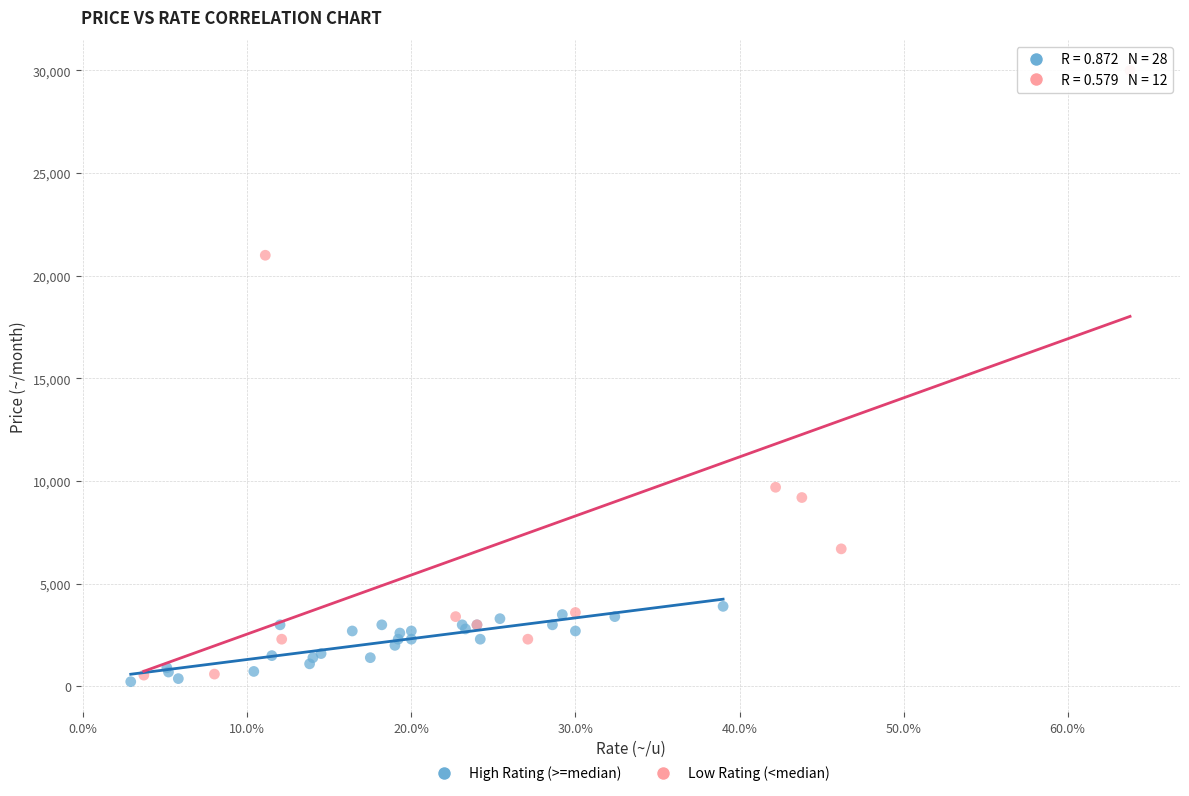

Which series has the widest spread of Y values?

Low Rating (<median)